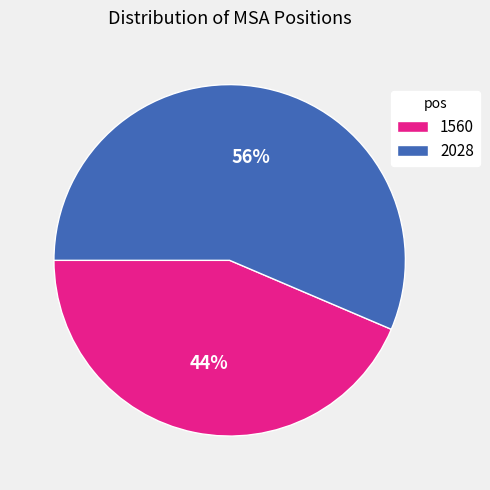

The 1560 slice represents 57% of the pie. True or false?

False